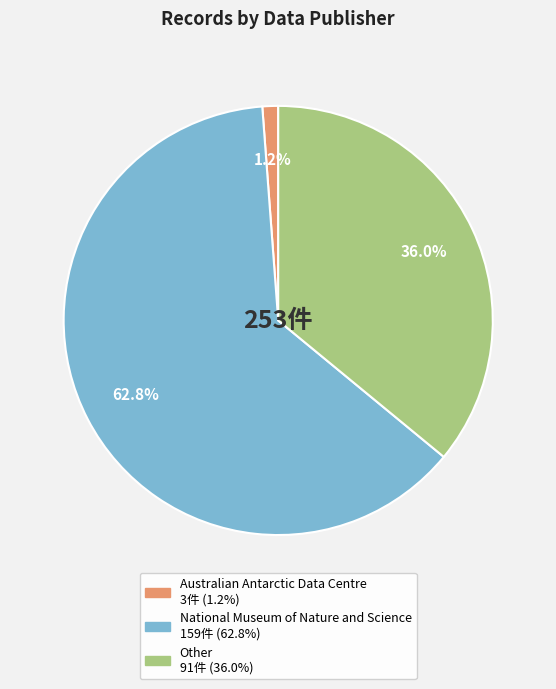

Rank the categories by value from lowest to highest.

Australian Antarctic Data Centre, Other, National Museum of Nature and Science